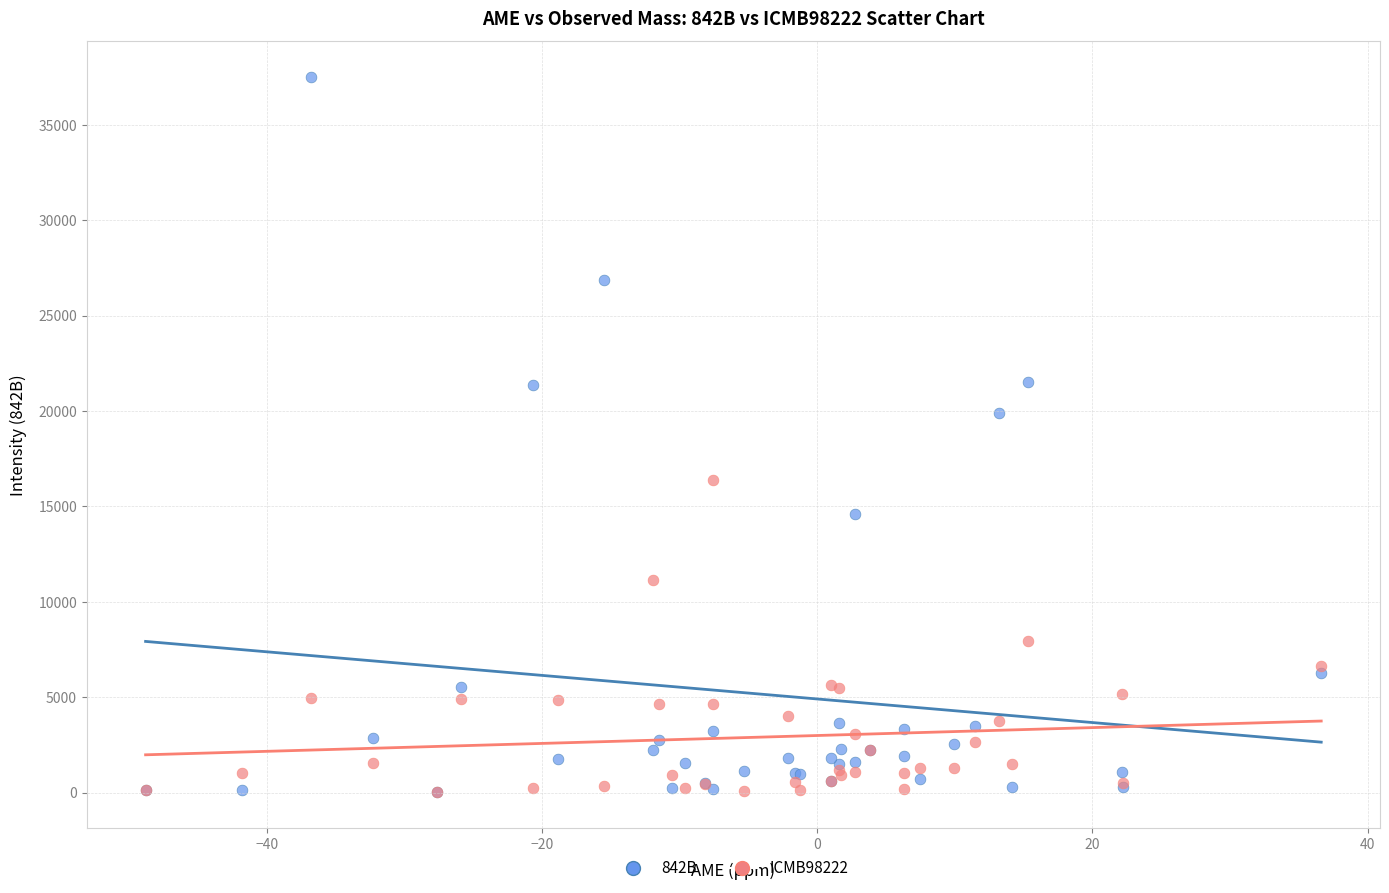

Across all series, what Y value is closest to 18764?

19893.6